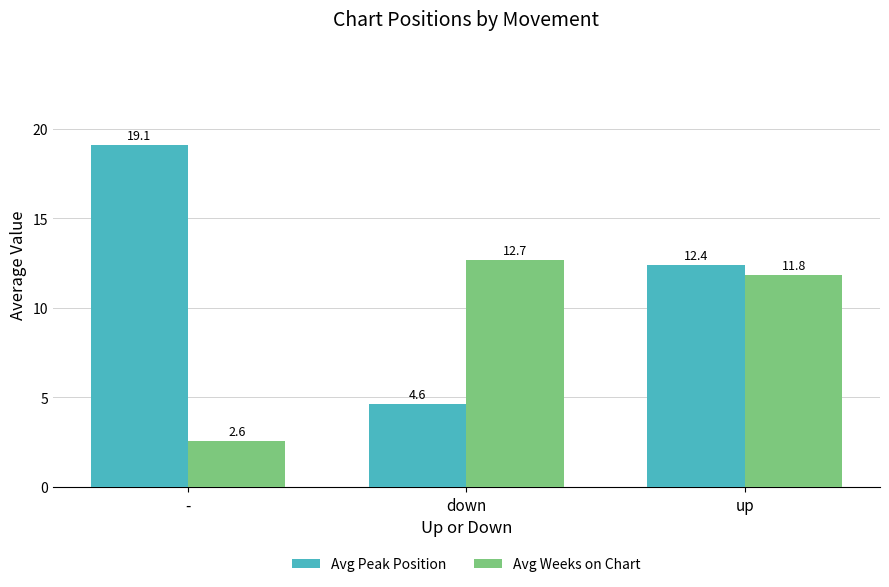

What is the label of the 3rd bar from the left?

up